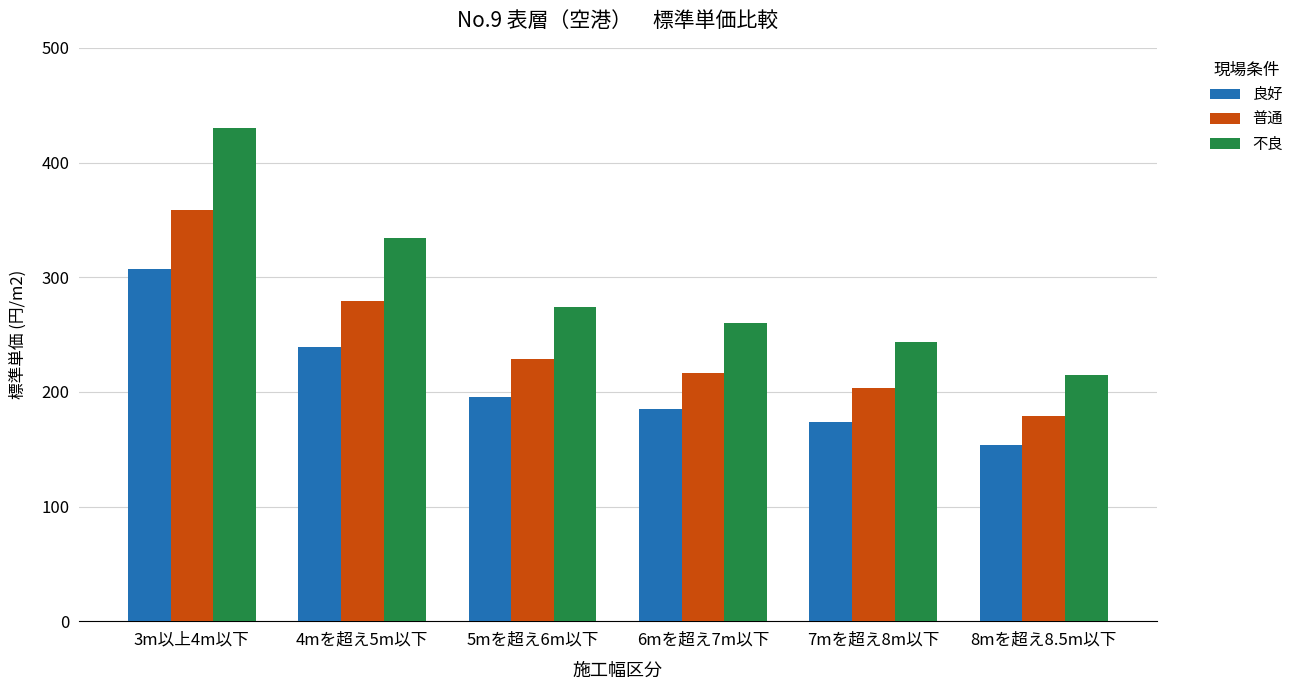

Is the value of 良好 at 4mを超え5m以下 greater than the value of 不良 at 5mを超え6m以下?

No